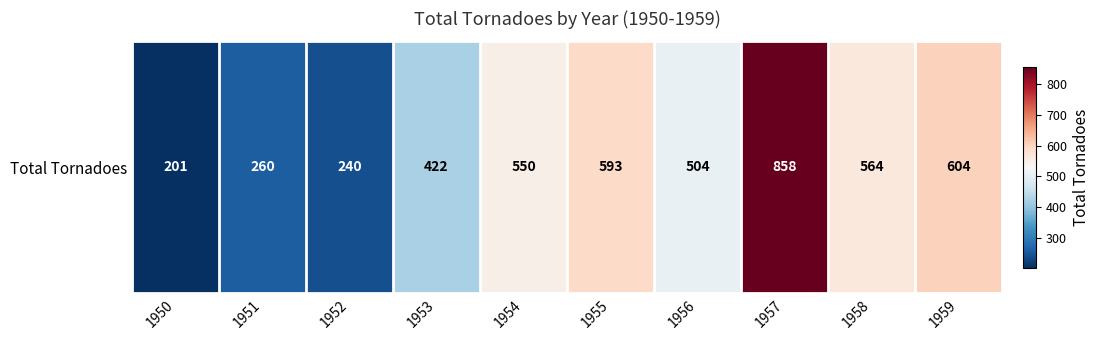

True or false: the data shows 504 at 1956.

True